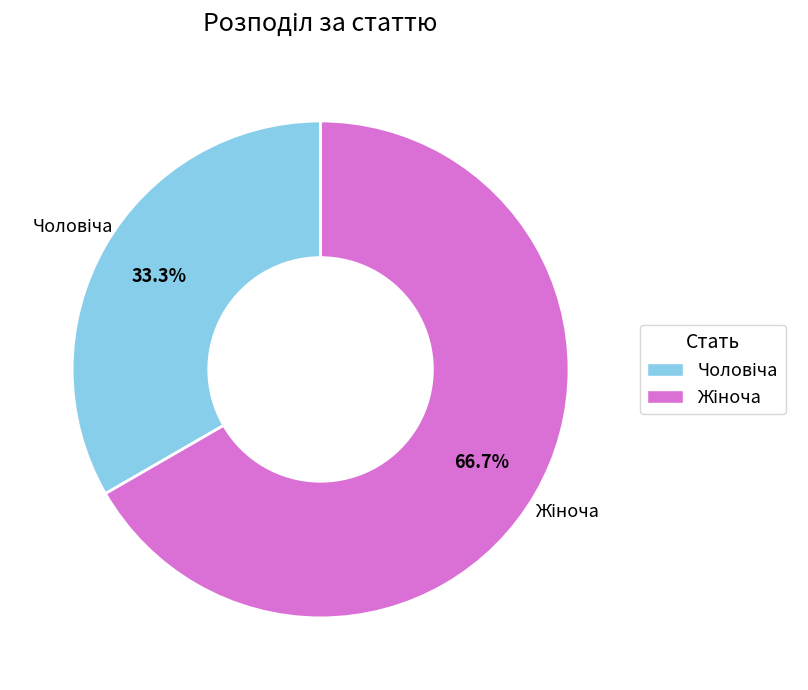

How many segments does this pie chart have?

2